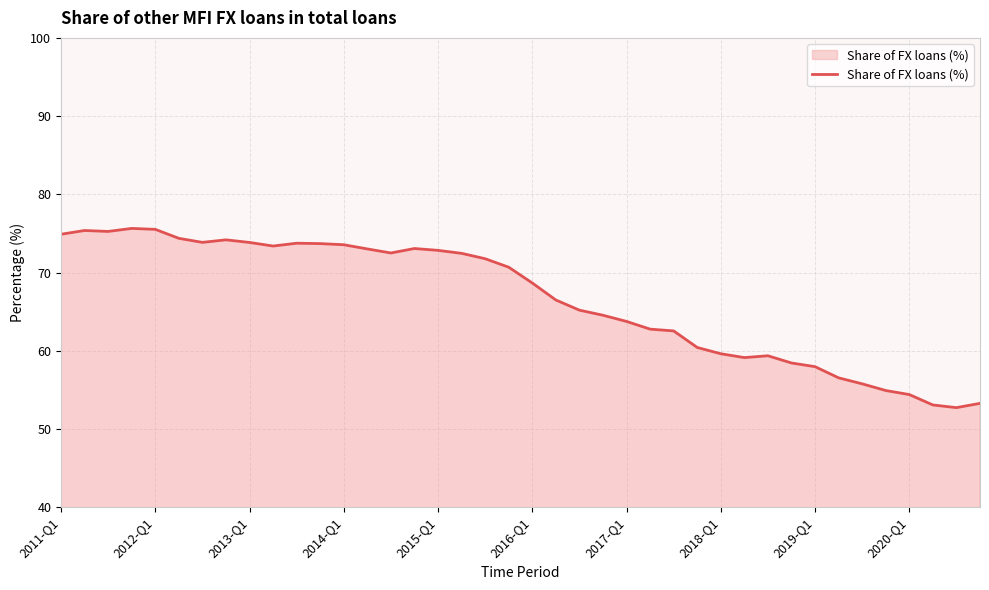

Count the number of data series in this chart.

1